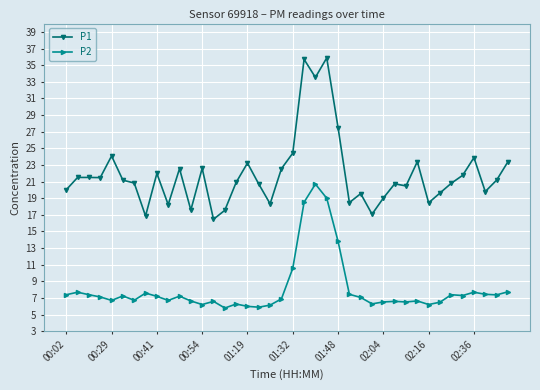

True or false: P1 has more than 0 points higher than both neighbors.

True